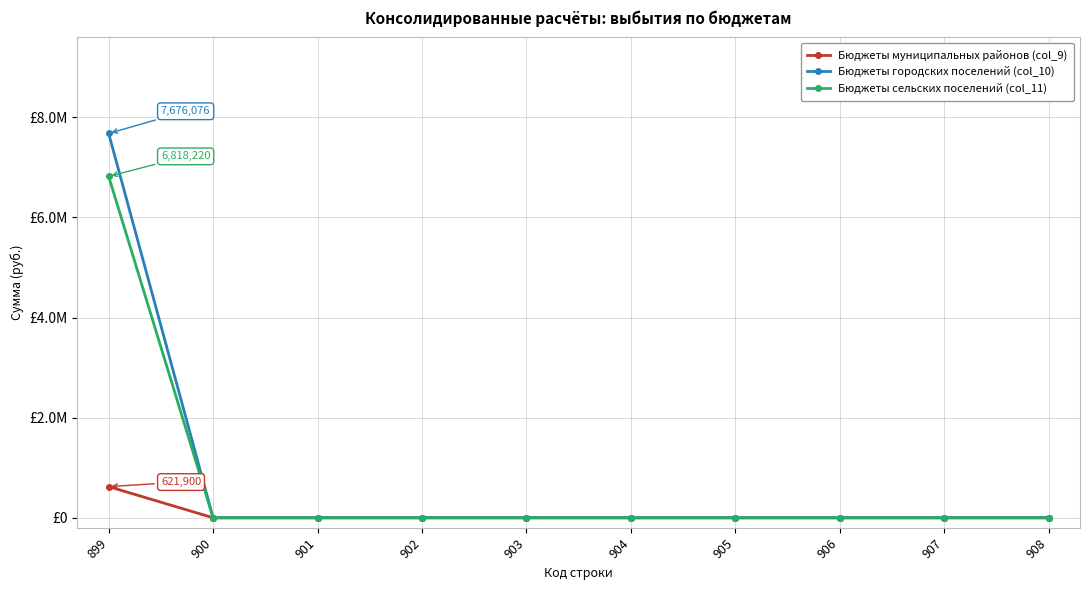

What are all the series names shown in the legend?

Бюджеты муниципальных районов (col_9), Бюджеты городских поселений (col_10), Бюджеты сельских поселений (col_11)